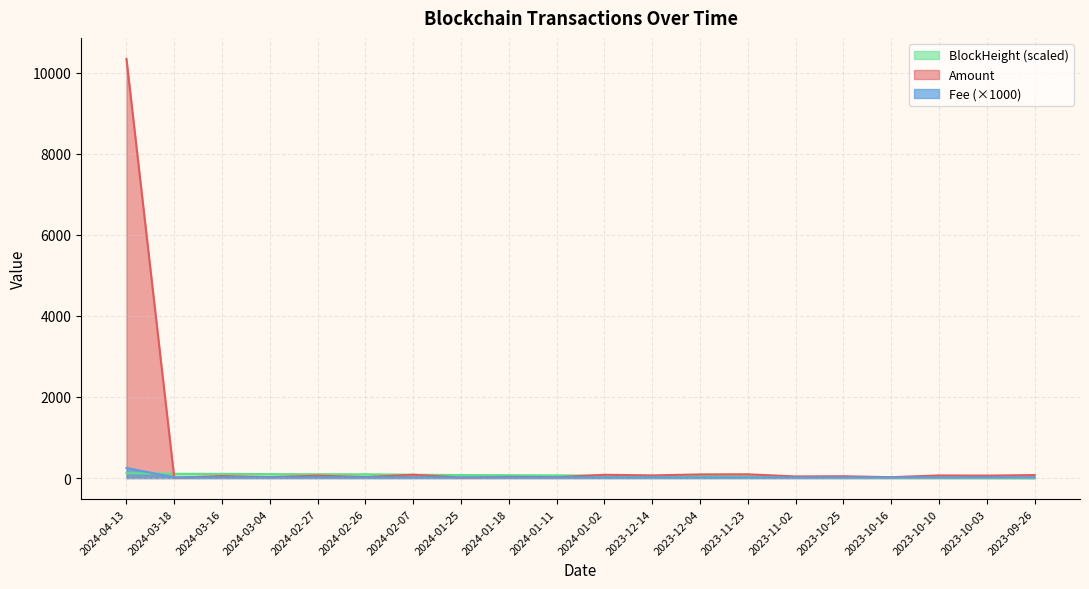

What is the sum of the Amount values at 2023-10-25 and 2024-02-27?

103.4